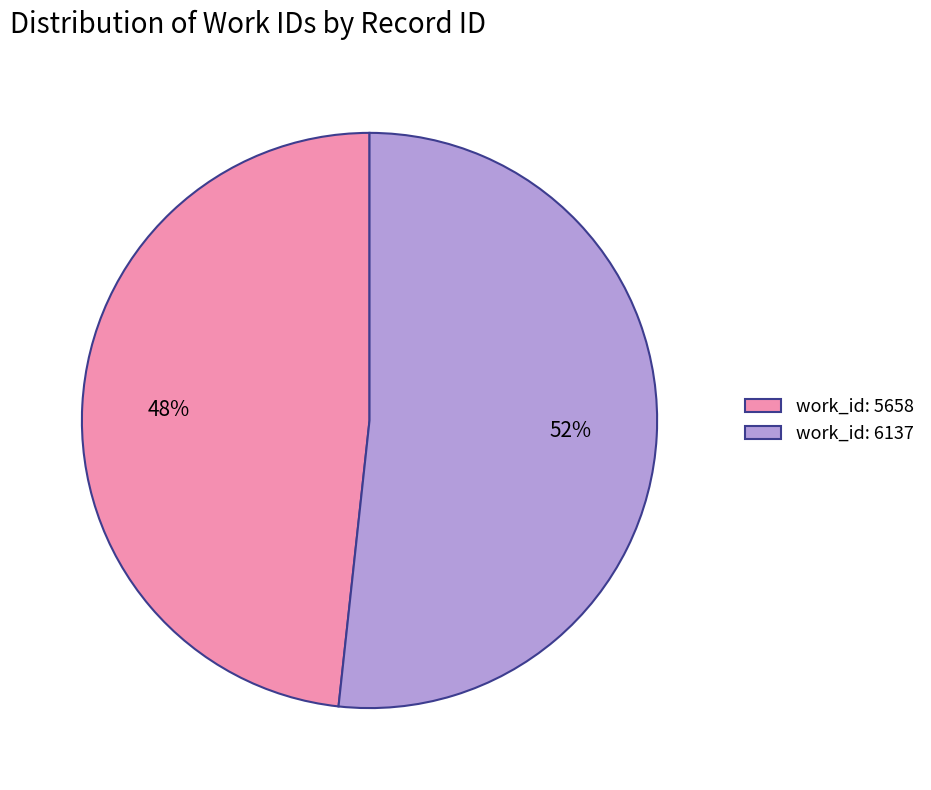

Is the sum of work_id: 5658 and work_id: 6137 greater than half?

Yes